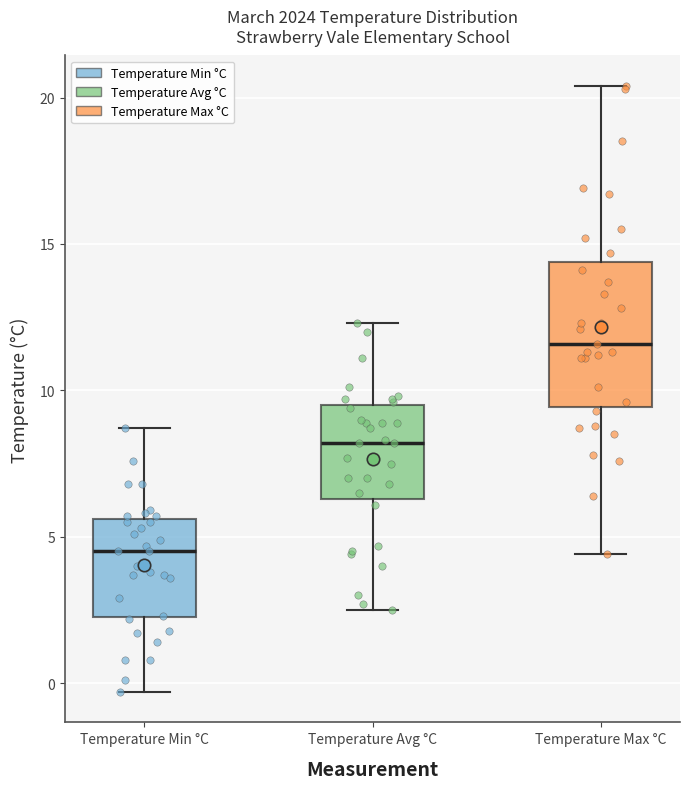

Which box's median line is the highest?

Temperature Max °C